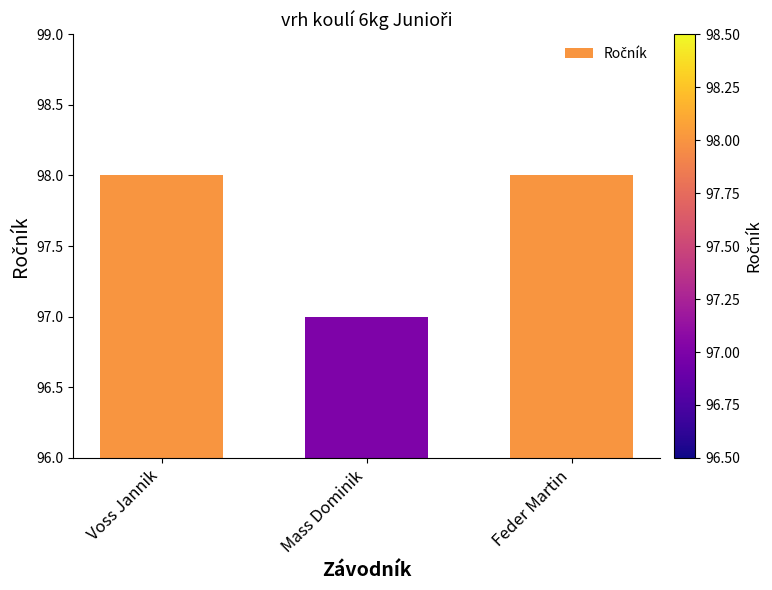

True or false: the data shows 153 at Voss Jannik.

False